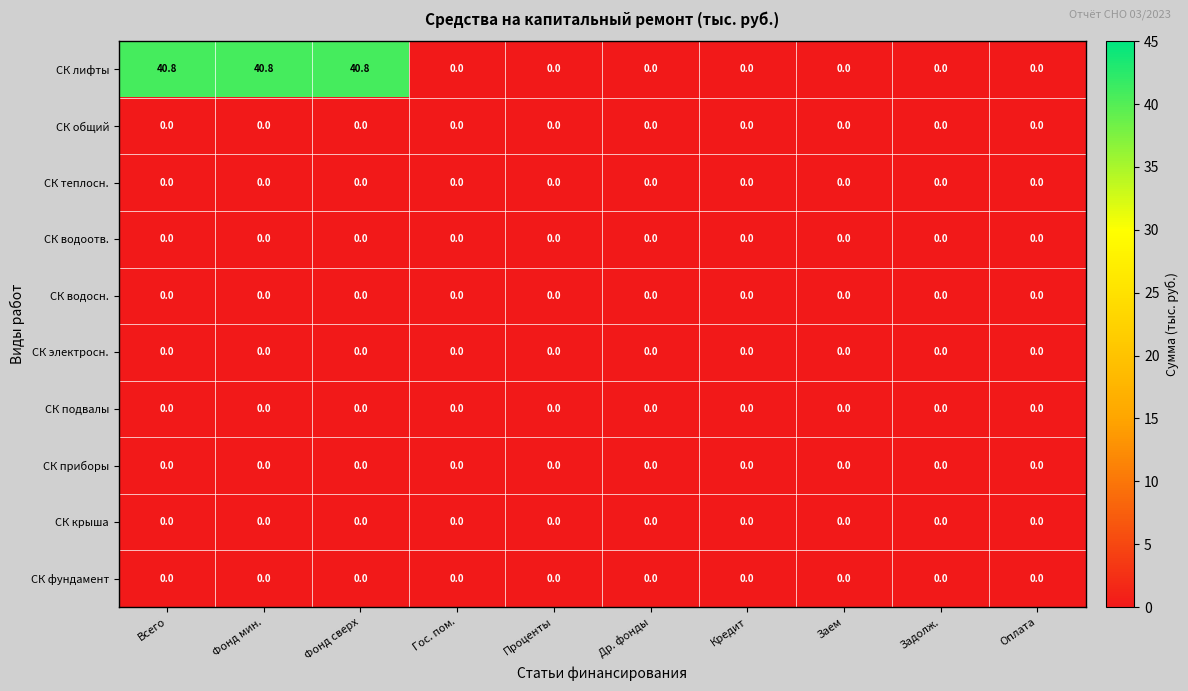

Which series changed the most between Фонд мин. and Проценты?

СК лифты